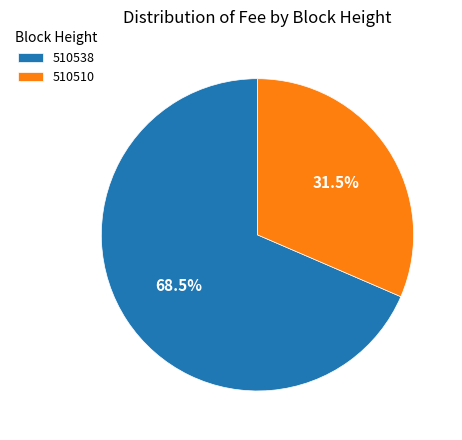

Does 510510 account for over 50% of the chart?

No